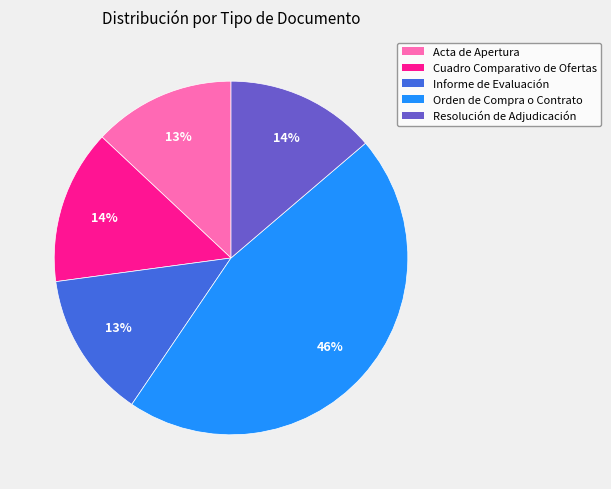

Is it true that Cuadro Comparativo de Ofertas is 4% of the pie?

False